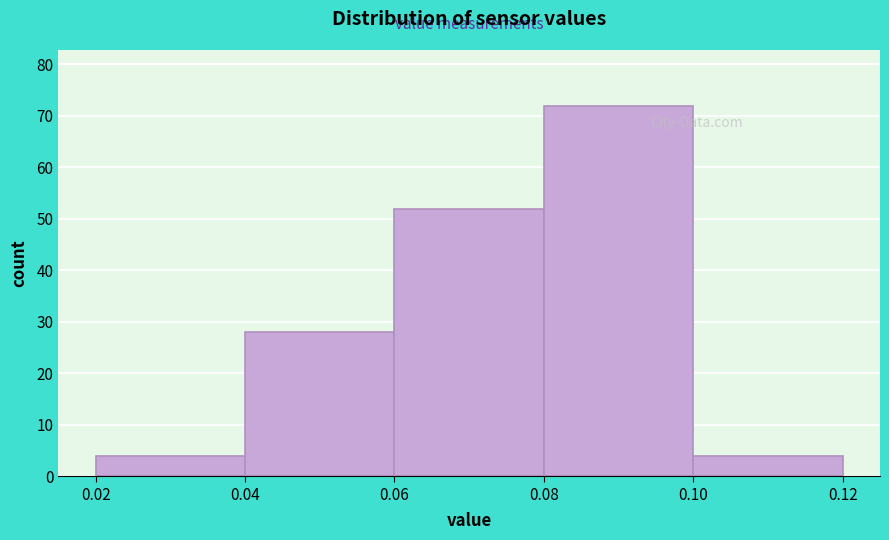

How tall is the bar that spans 0.08 to 0.10 on the x-axis? The values are not printed on the chart, so give them approximately, as read against the axis.

72